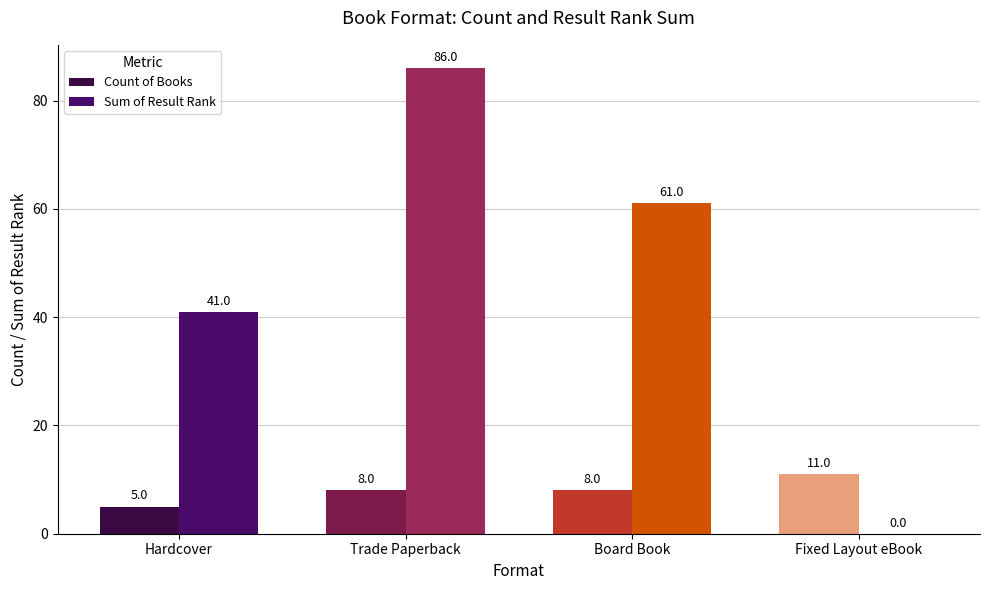

The Sum of Result Rank series shows 27 at Board Book. True or false?

False